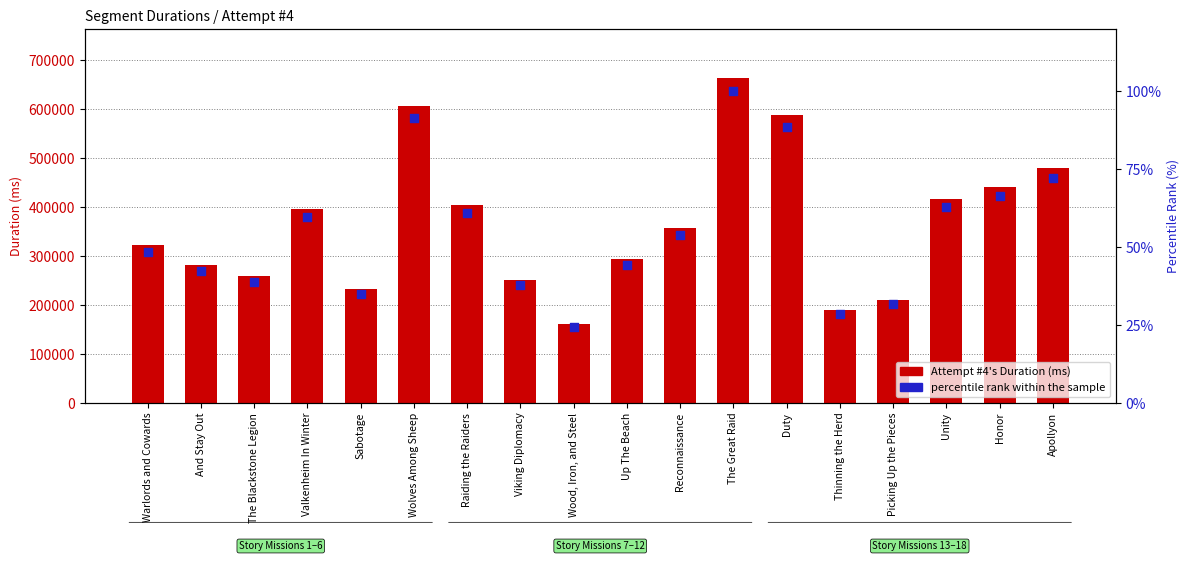

Which series contains the highest Y value?

Attempt #4's Duration (ms)